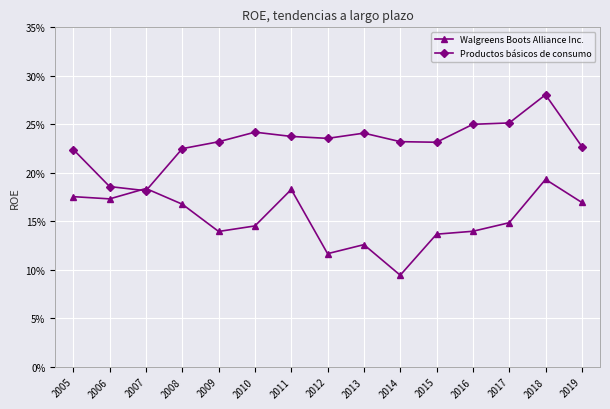

Is this an area chart (filled region under the line)?

No